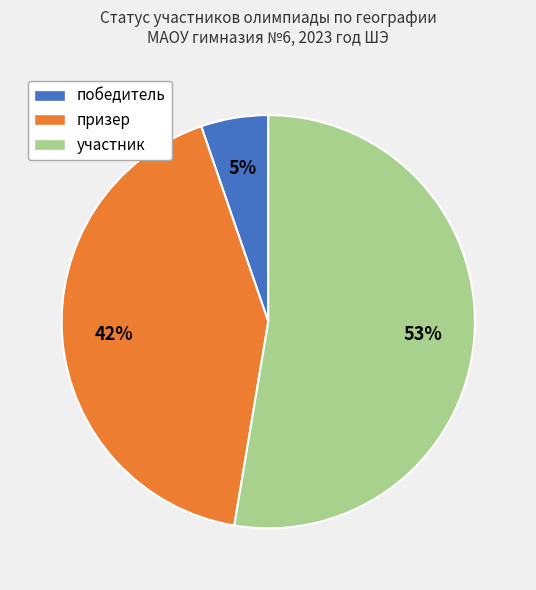

How many segments does this pie chart have?

3